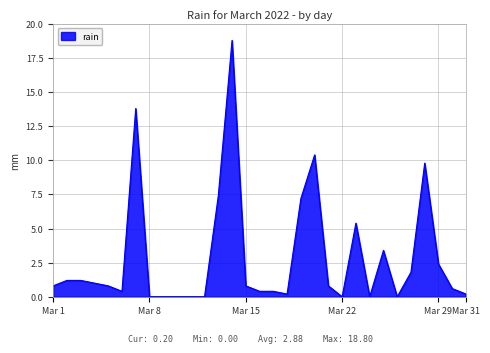

What is the greatest value displayed?

18.8